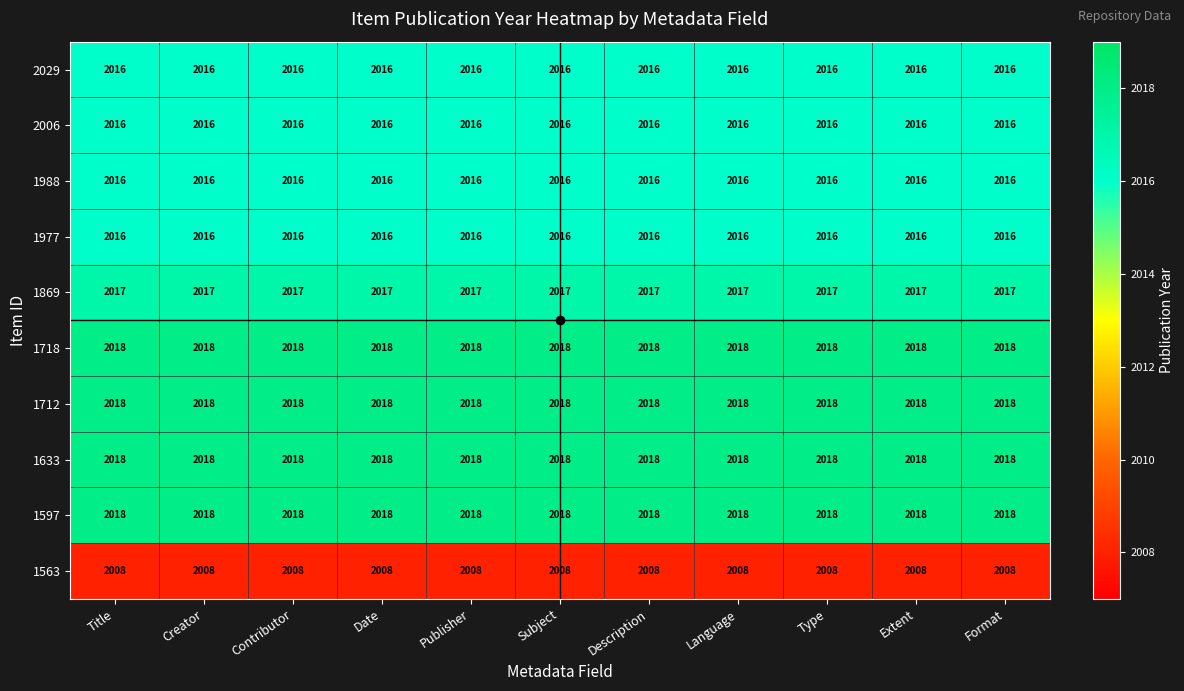

What is the sum of the 1988 values at Extent and Contributor?

4032